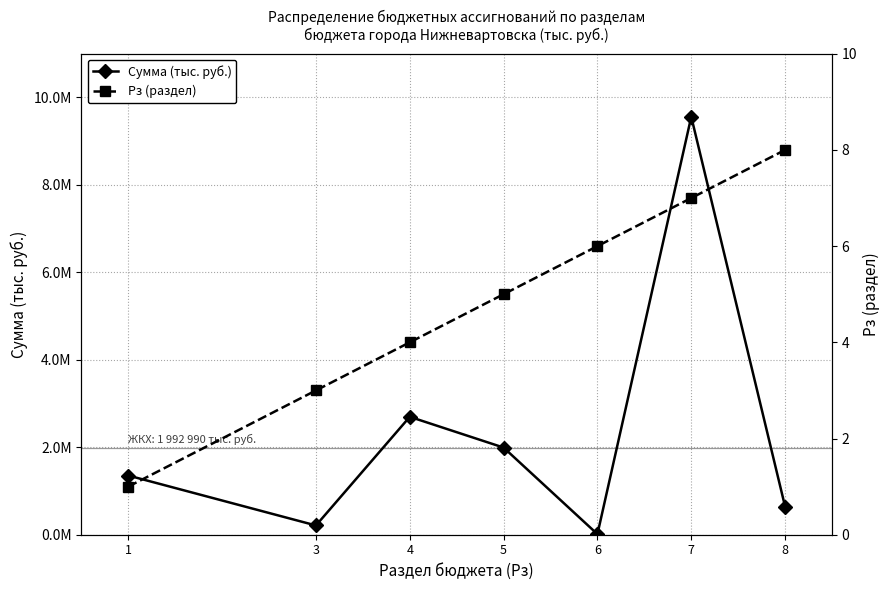

At which label is Сумма (тыс. руб.) closest to 4785881?

4